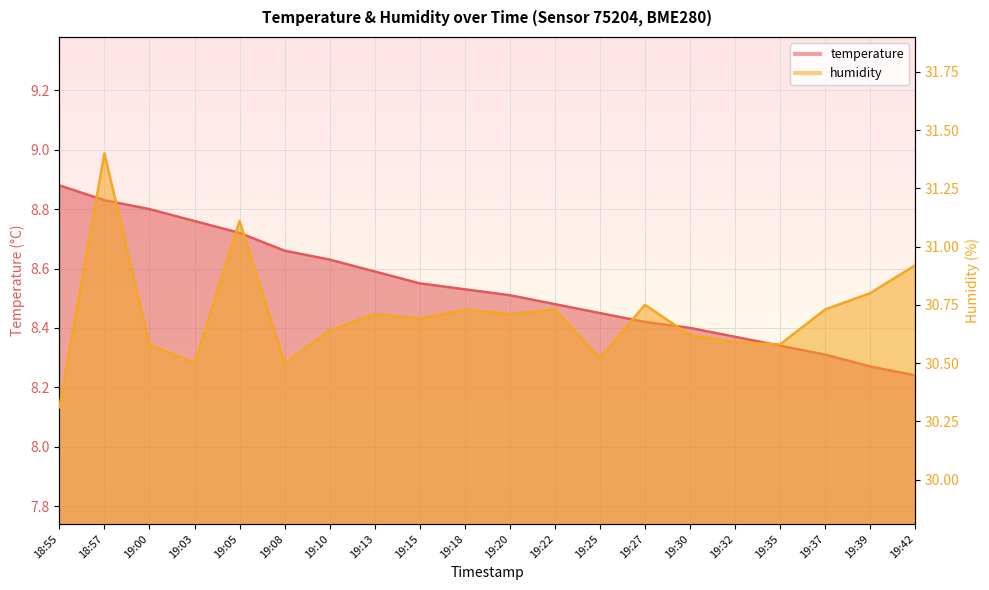

What is the sum of the humidity values at 19:10 and 19:00?

61.2